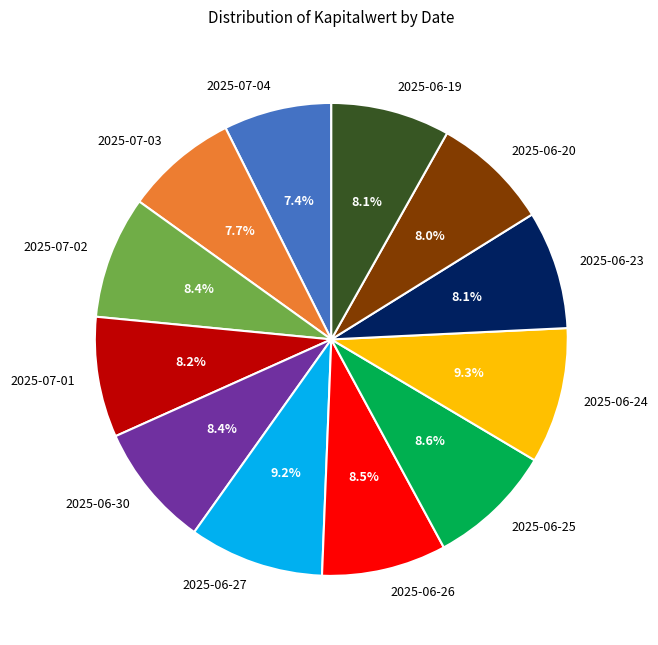

Do 2025-07-04 and 2025-06-30 together represent more than half of the pie?

No